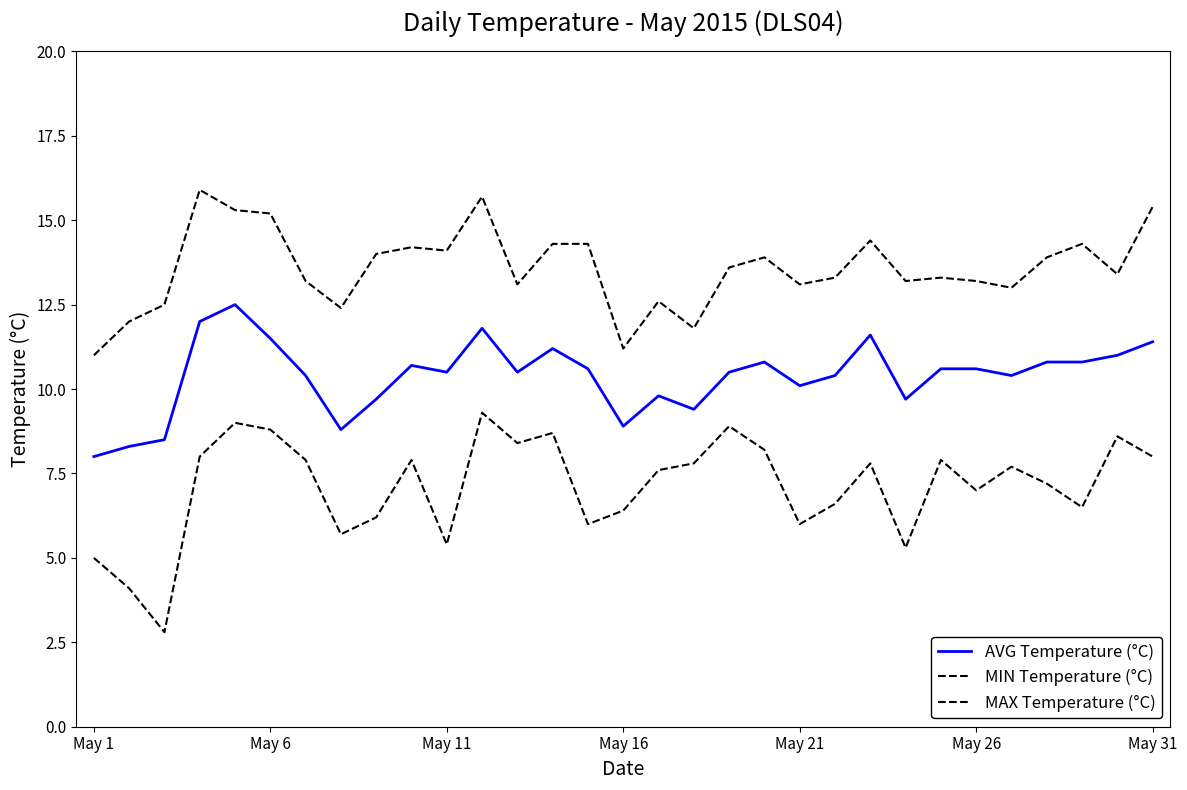

What is the highest value of the MAX Temperature (°C) series?

15.9